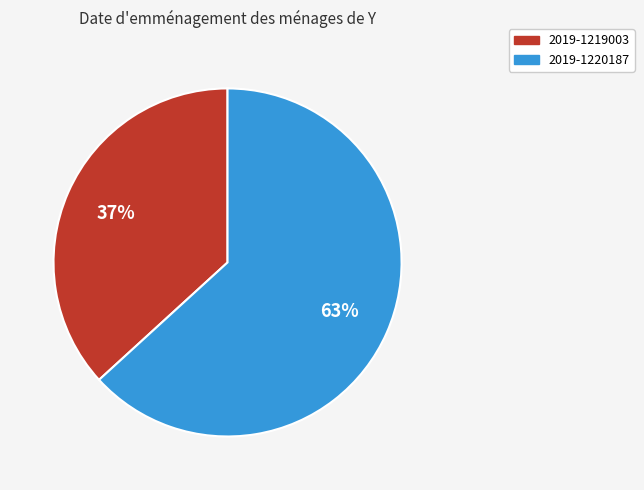

To the nearest percent, what percentage of the pie is 2019-1219003?

37%